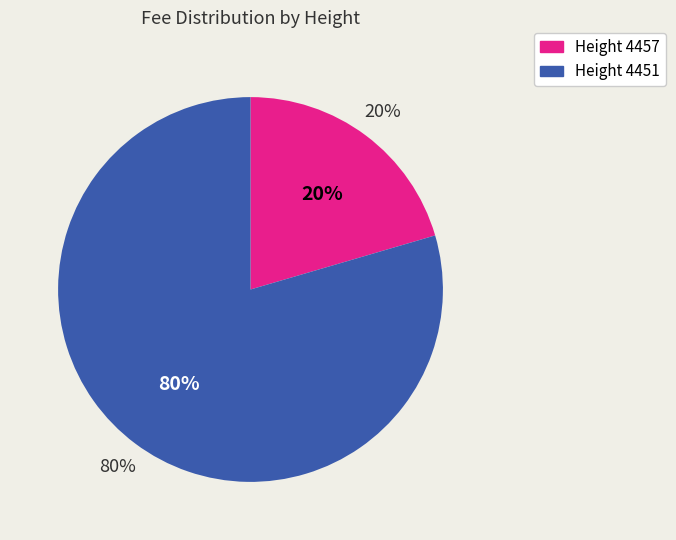

How many segments does this pie chart have?

2